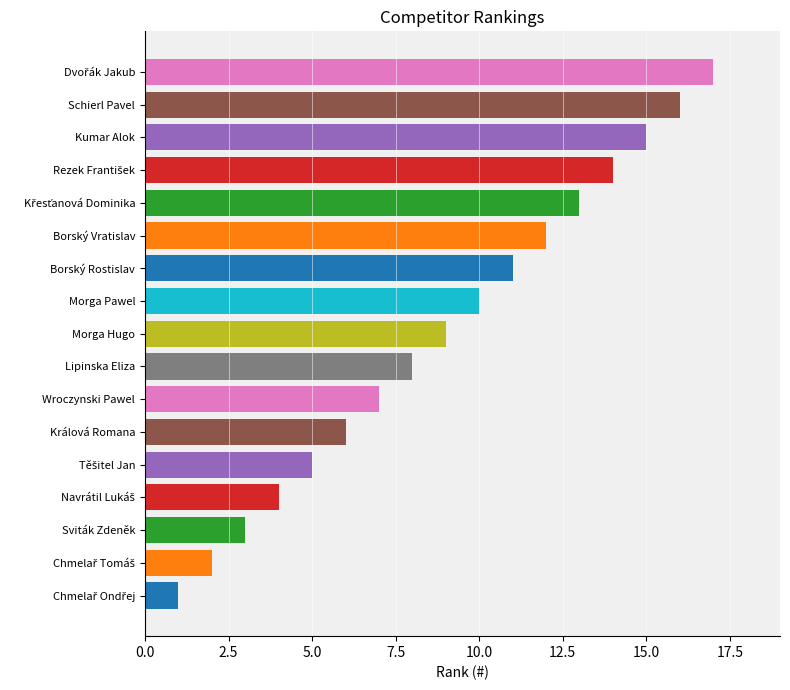

Which has a higher value, Králová Romana or Lipinska Eliza?

Lipinska Eliza